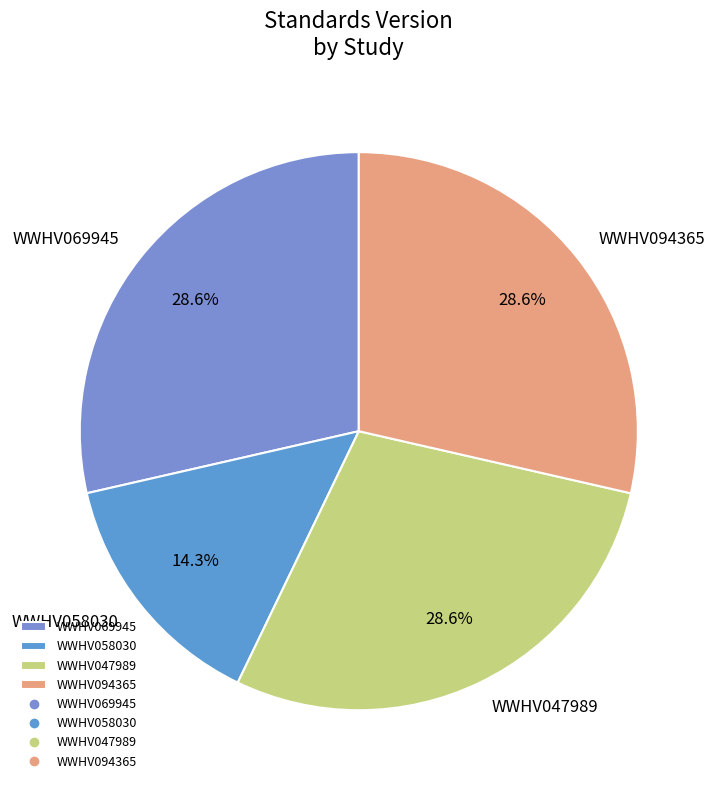

To the nearest percent, what is the difference between the largest and smallest slice percentages?

14%